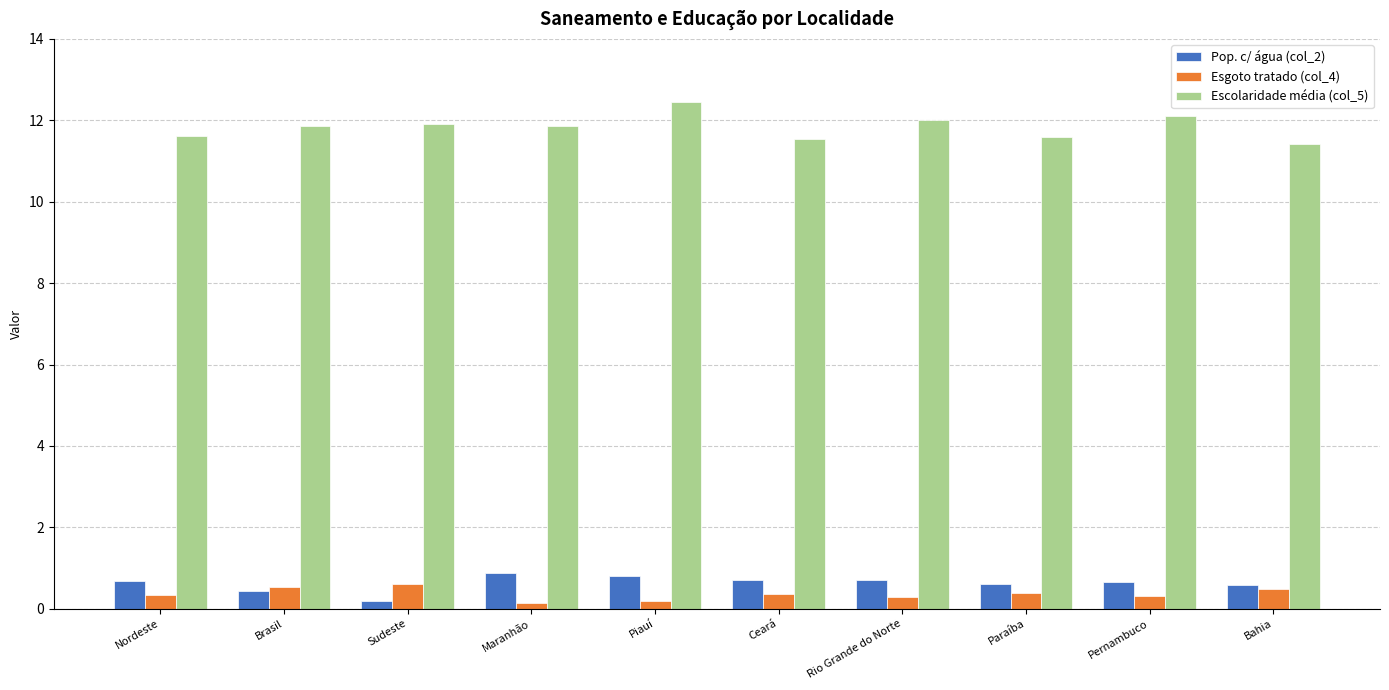

Which series has the widest spread of values?

Escolaridade média (col_5)